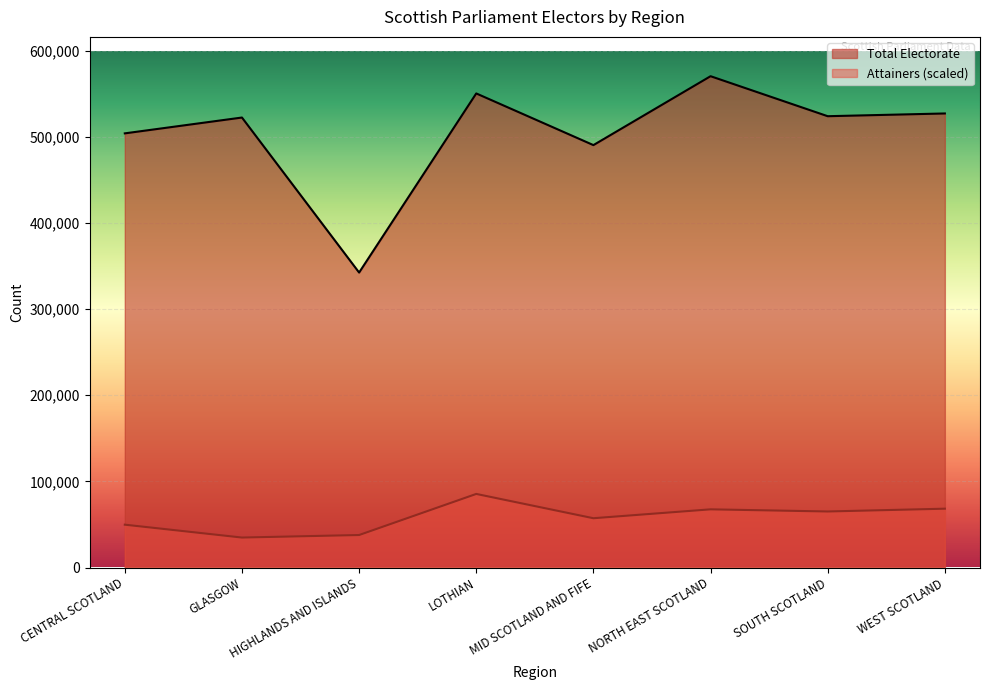

True or false: Total Electorate and Attainers cross at least once.

False